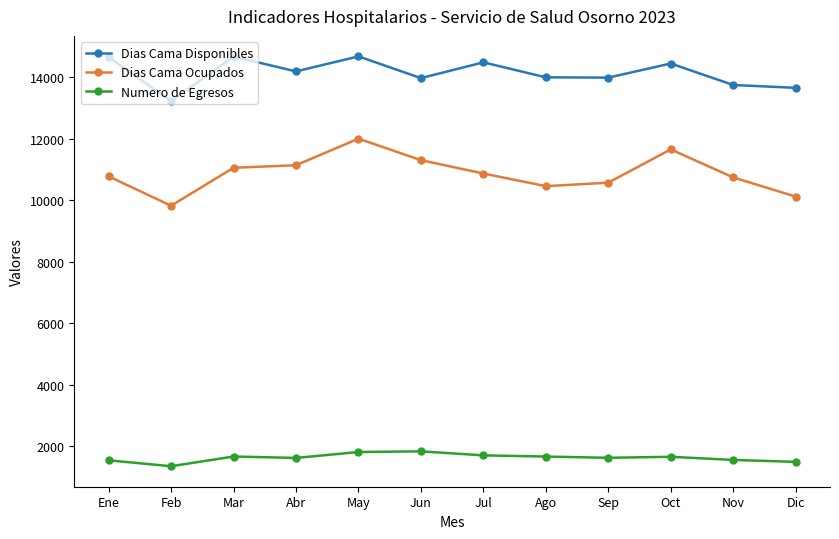

Is it true that Dias Cama Ocupados equals 10866 at Jul?

True